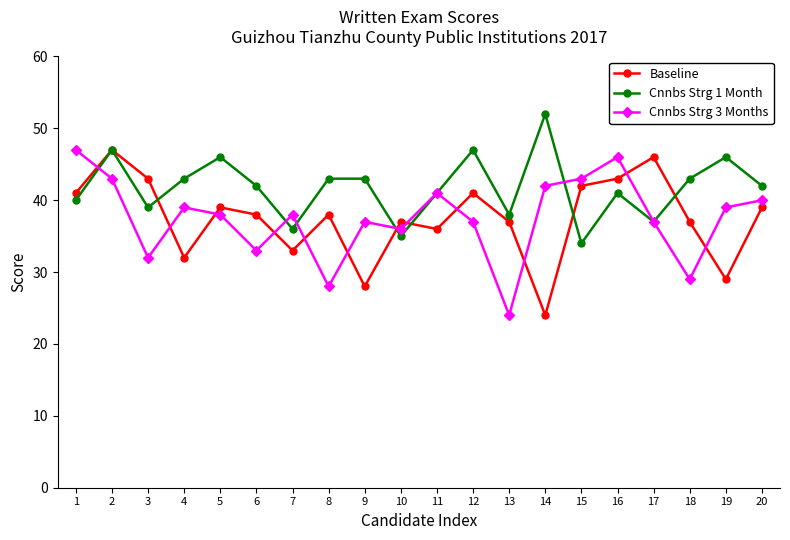

True or false: Cnnbs Strg 3 Months has a value of 54 at 9.

False